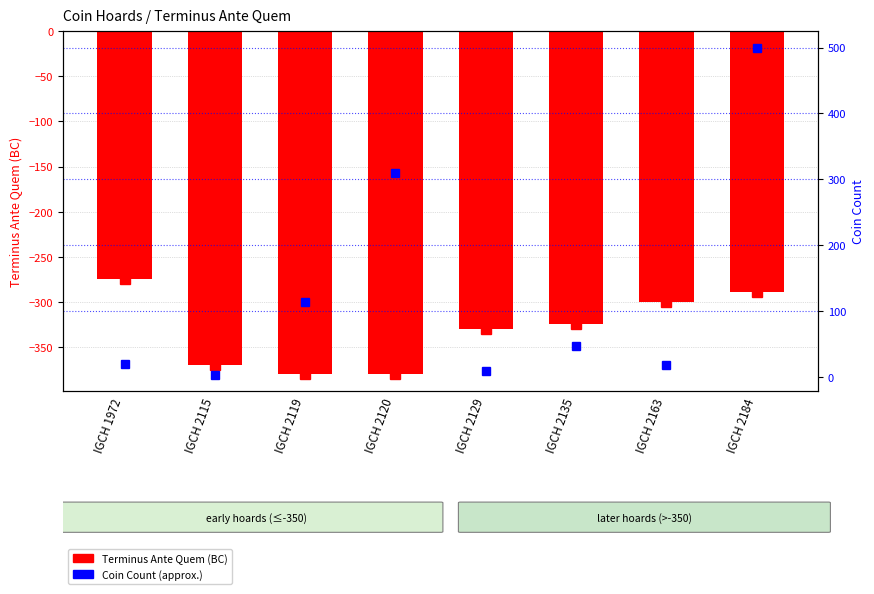

What is the greatest value displayed?

500